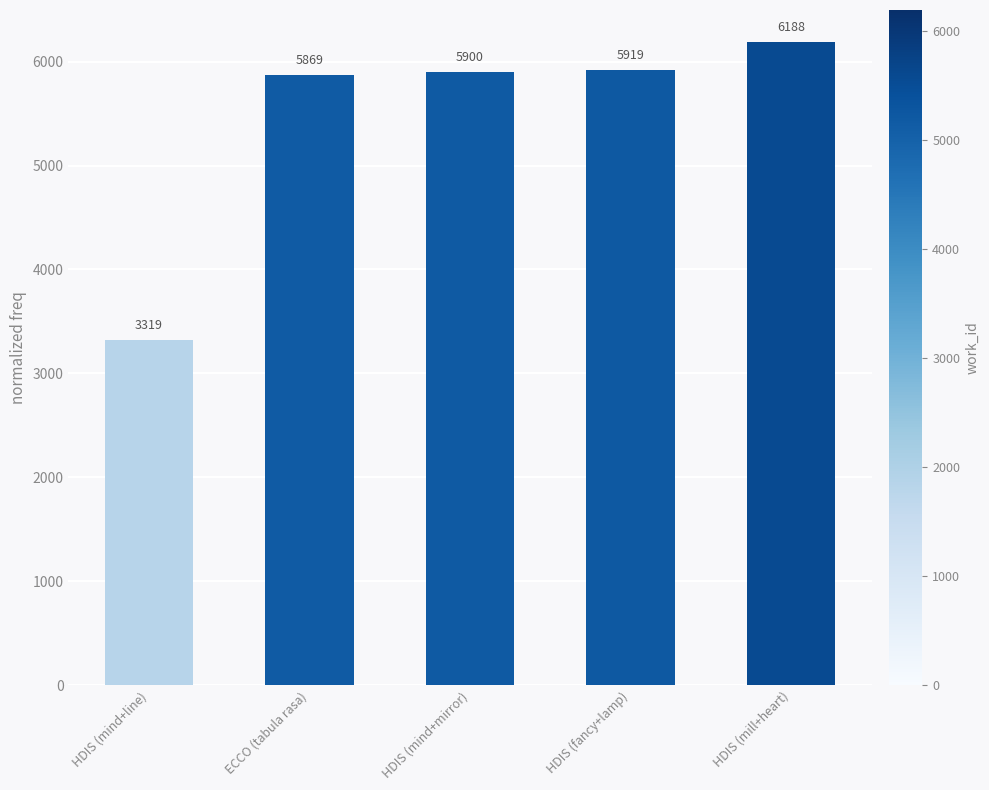

How many categories are shown in the chart?

5